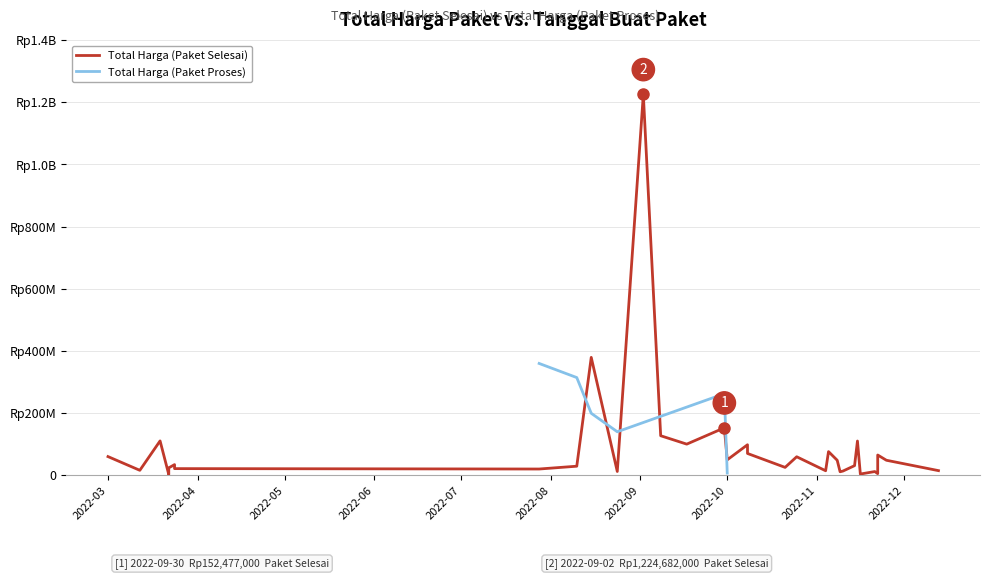

Is it true that Total Harga (Paket Selesai) equals 13442000 at 2022-11-10?

True